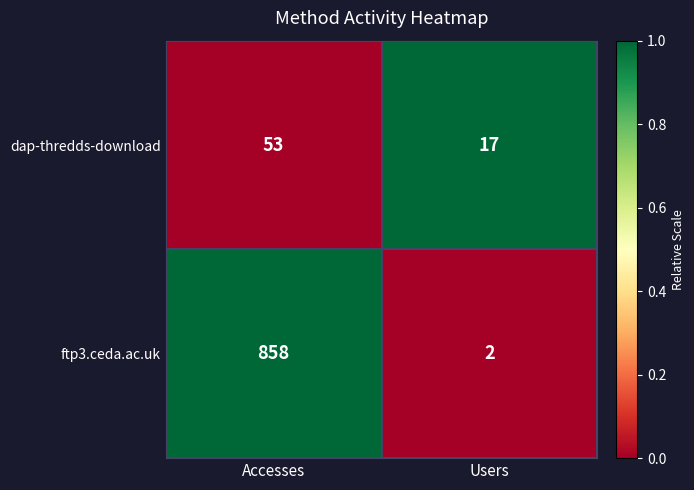

Is it true that ftp3.ceda.ac.uk equals 2 at Users?

True